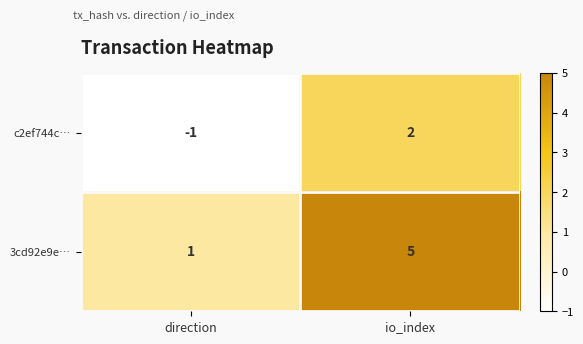

The c2ef744c… series shows -1 at direction. True or false?

True